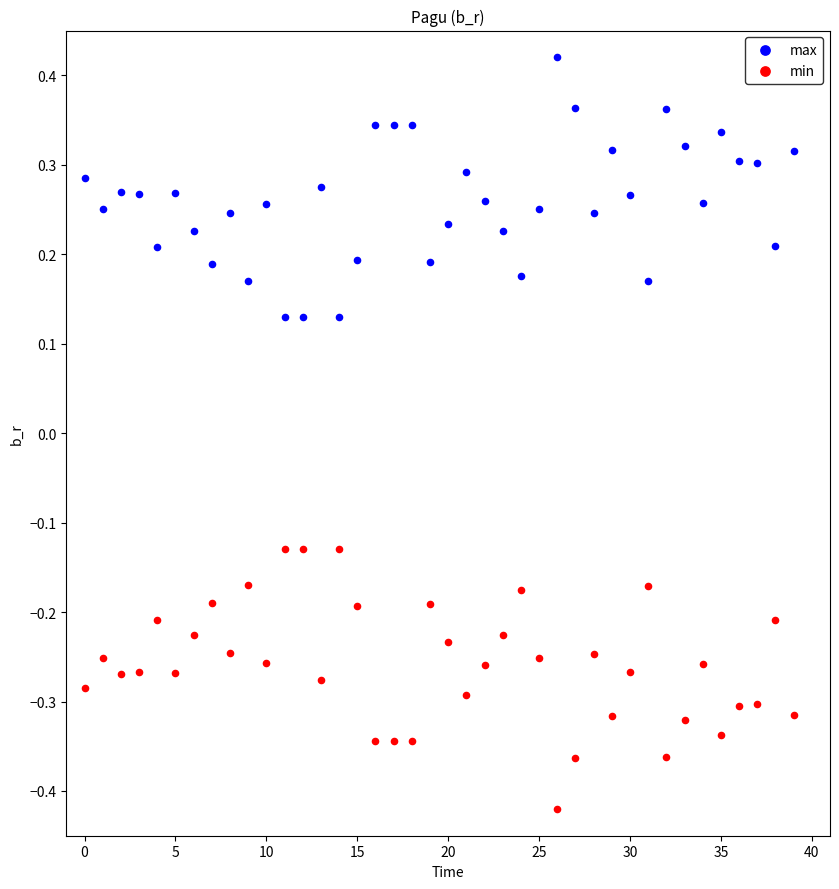

Which series reaches the maximum Y coordinate?

max